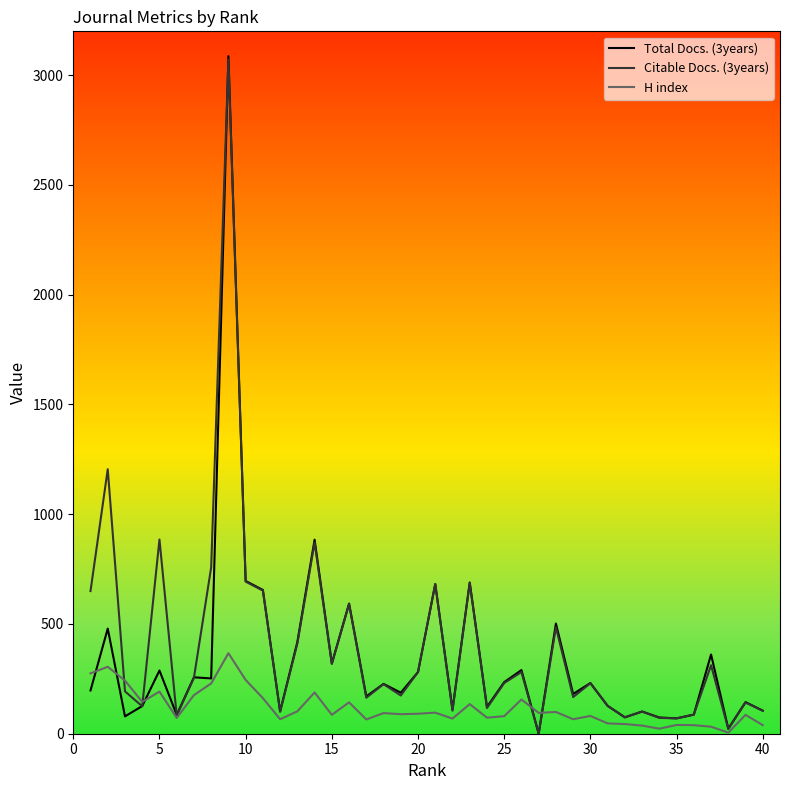

Which series has the largest range (max minus min)?

Total Docs. (3years)